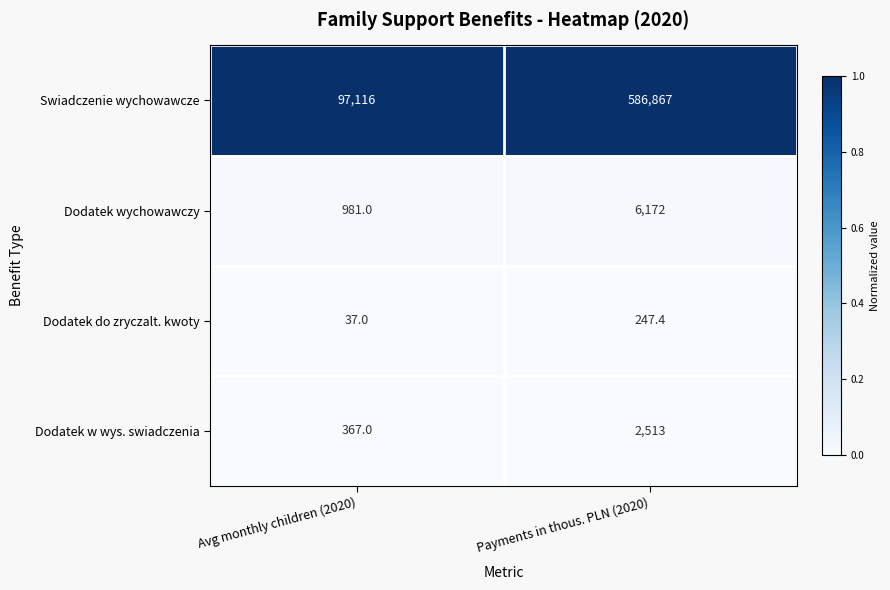

Count the number of data series in this chart.

4